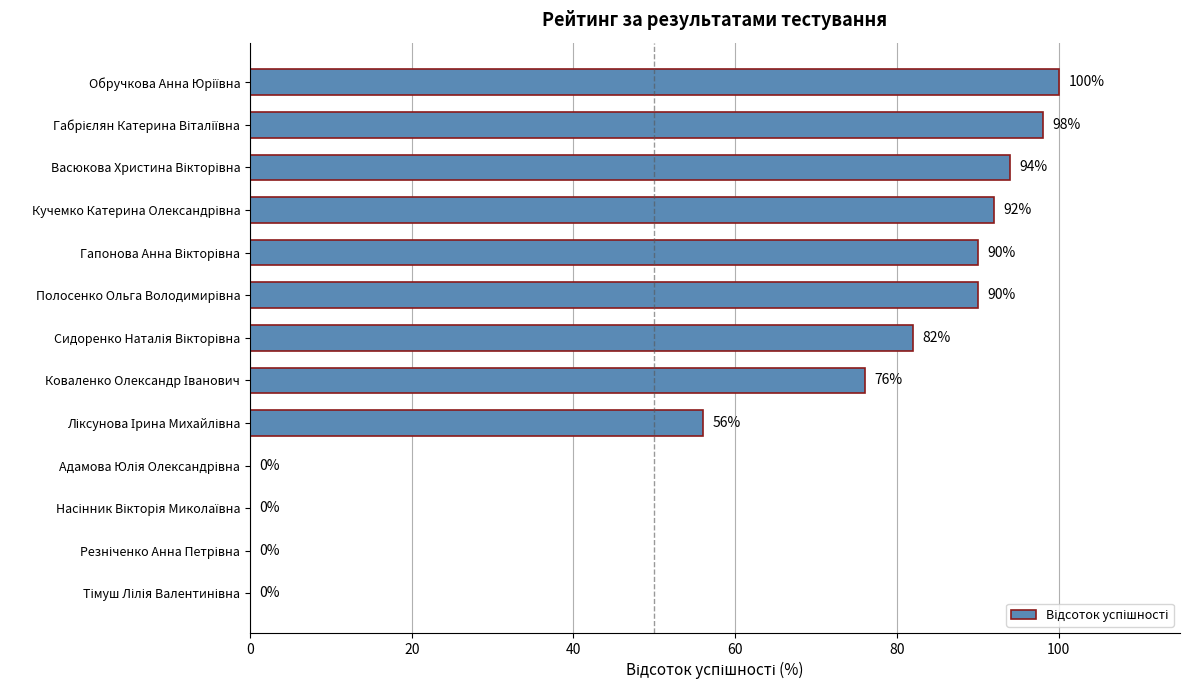

Are the bars grouped side by side (vs. stacked)?

No